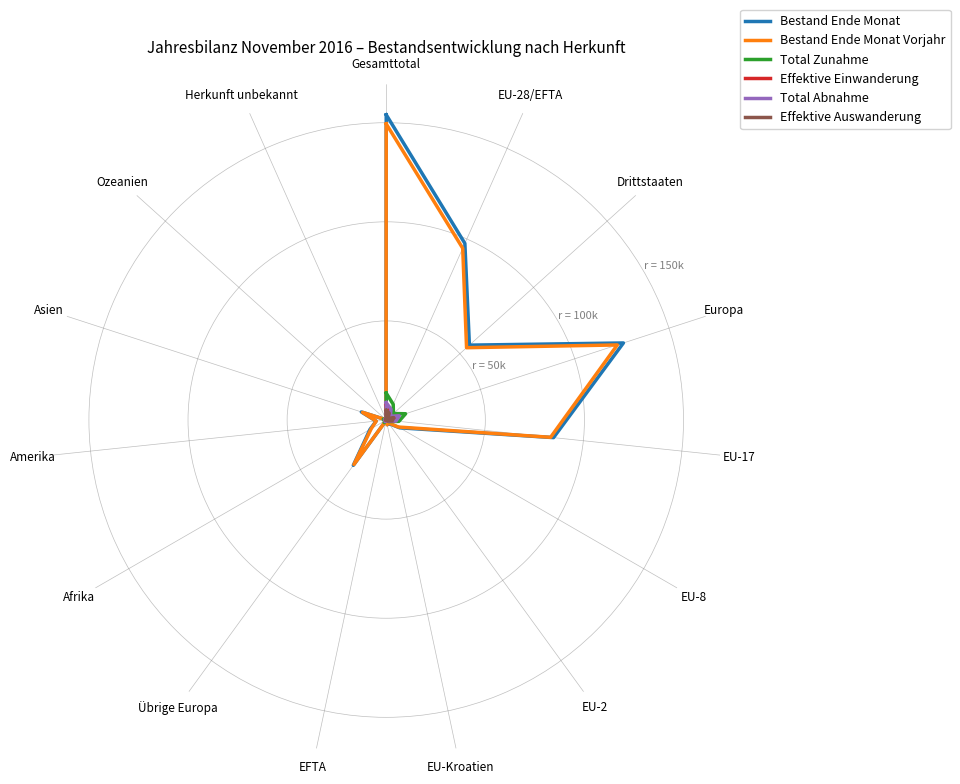

Is the value of Total Abnahme at Amerika greater than the value of Bestand Ende Monat Vorjahr at EFTA?

Yes